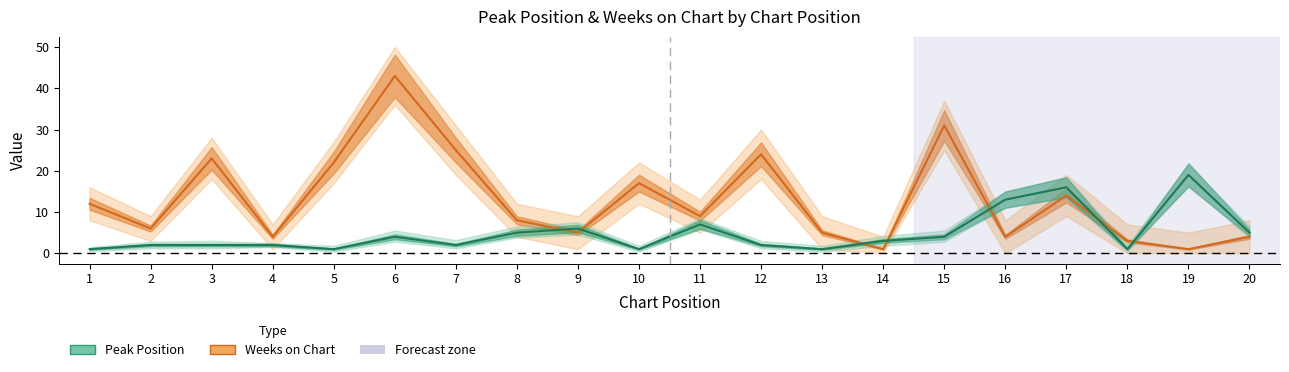

What are all the series names shown in the legend?

Weeks on Chart, Peak Position